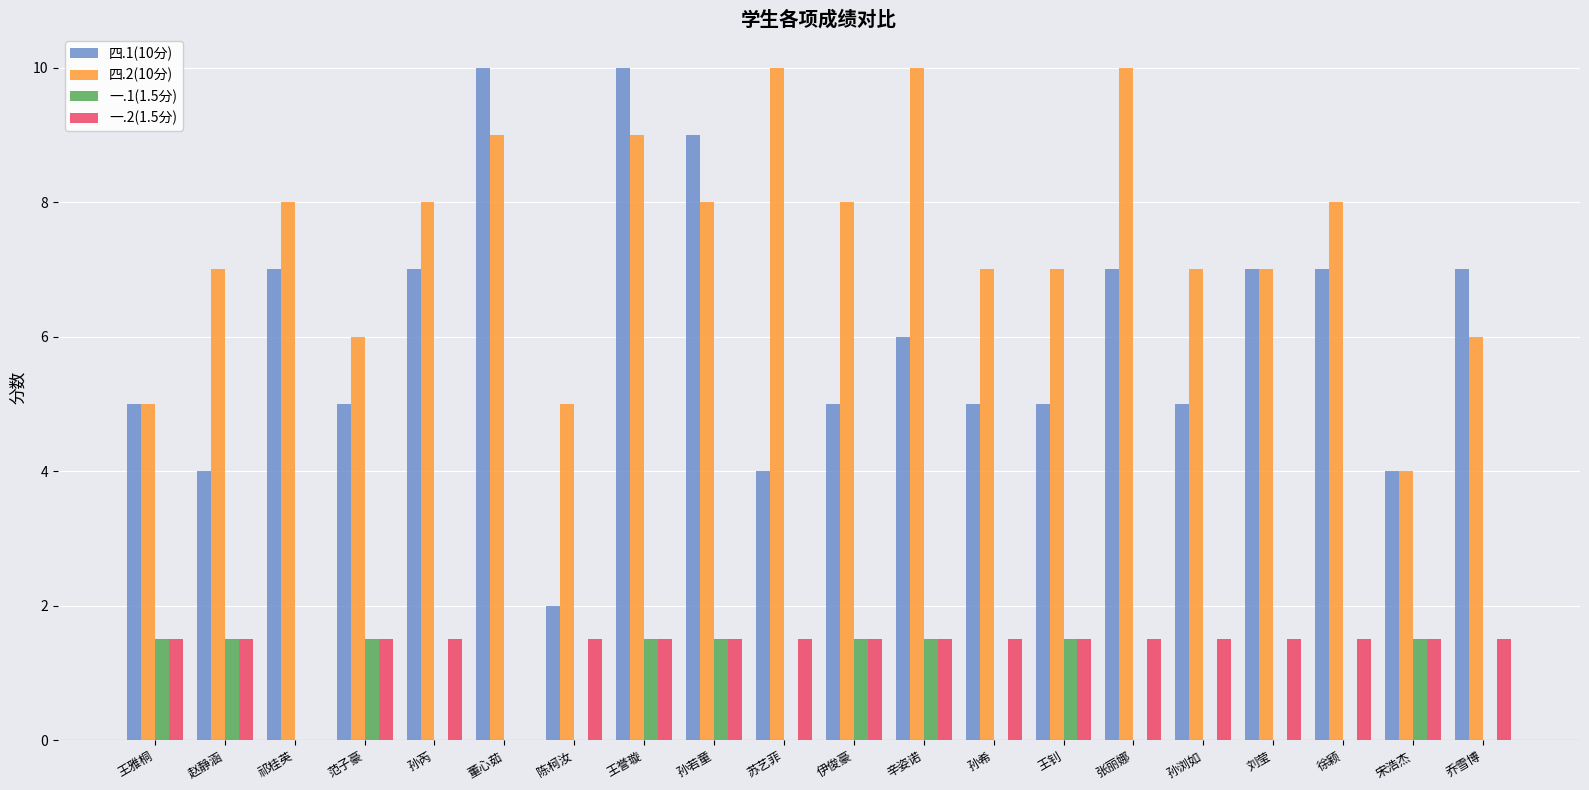

What is the sum of all 四.1(10分) values?

121.0